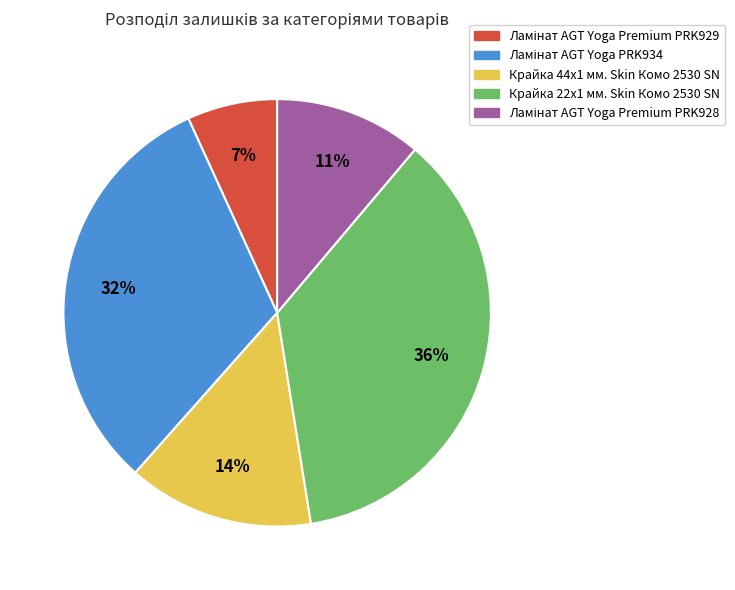

To the nearest percent, what is the difference between the largest and smallest slice percentages?

29%